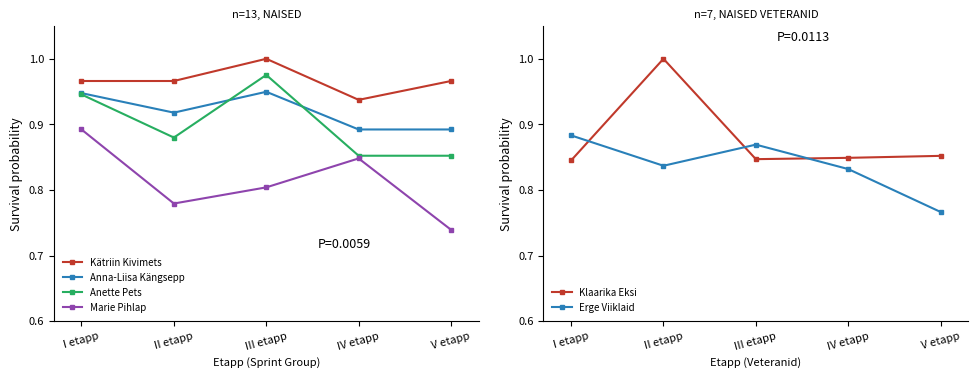

Reading left to right, extract all data points from this chart.

Kätriin Kivimets: 1.0	1.0	1.0	0.9	1.0
Anna-Liisa Kängsepp: 0.9	0.9	0.9	0.9	0.9
Anette Pets: 0.9	0.9	1.0	0.9	0.9
Marie Pihlap: 0.9	0.8	0.8	0.8	0.7
Klaarika Eksi: 0.8	1.0	0.8	0.8	0.9
Erge Viiklaid: 0.9	0.8	0.9	0.8	0.8